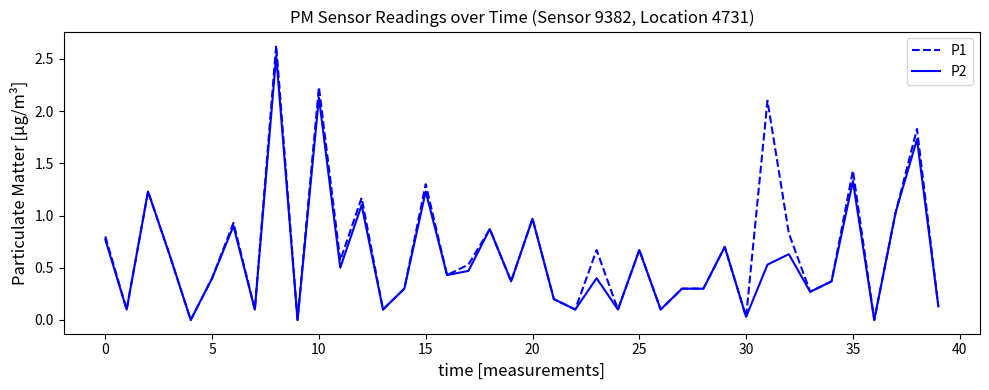

Which series has the largest range (max minus min)?

P1